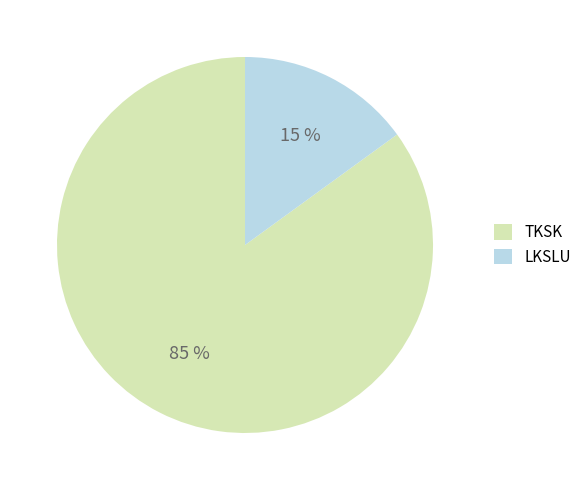

The TKSK slice represents 94% of the pie. True or false?

False